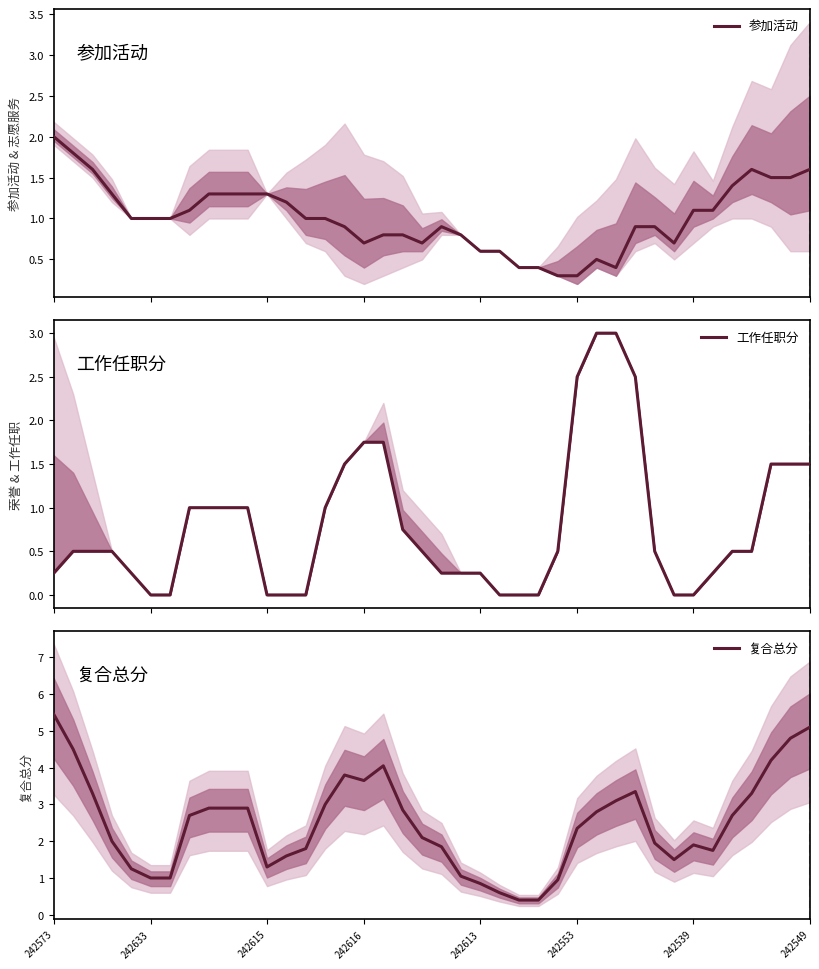

Which category has the highest value in the 复合总分 series?

242573